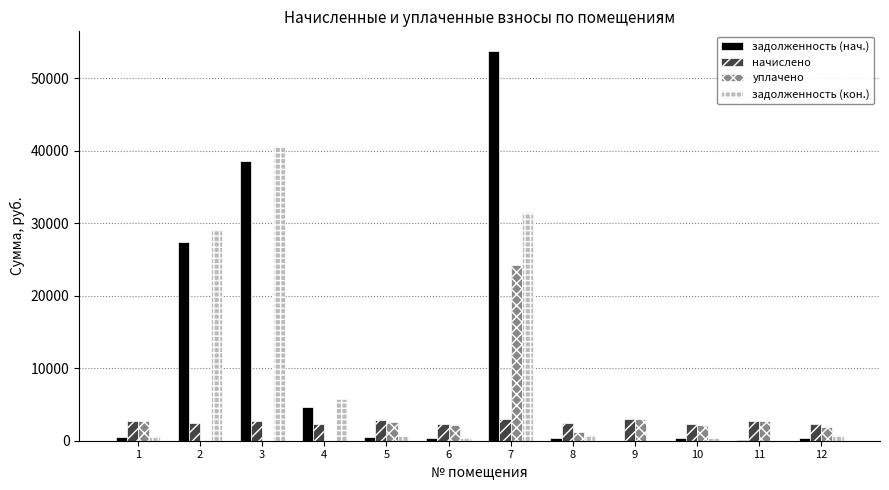

Are the bars grouped side by side (vs. stacked)?

Yes